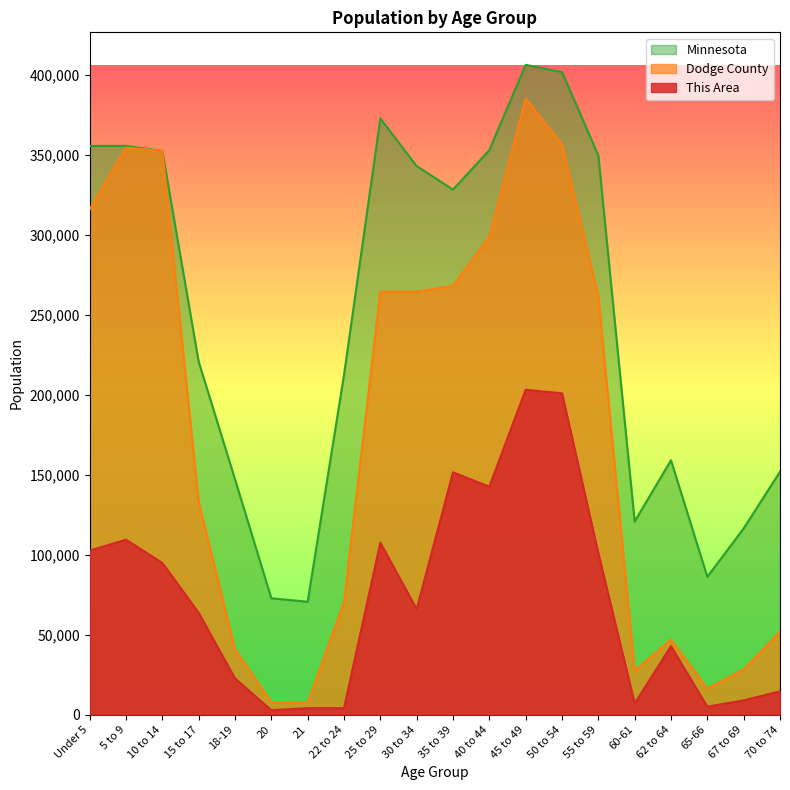

How many values in the Dodge County series are below 261406?

10